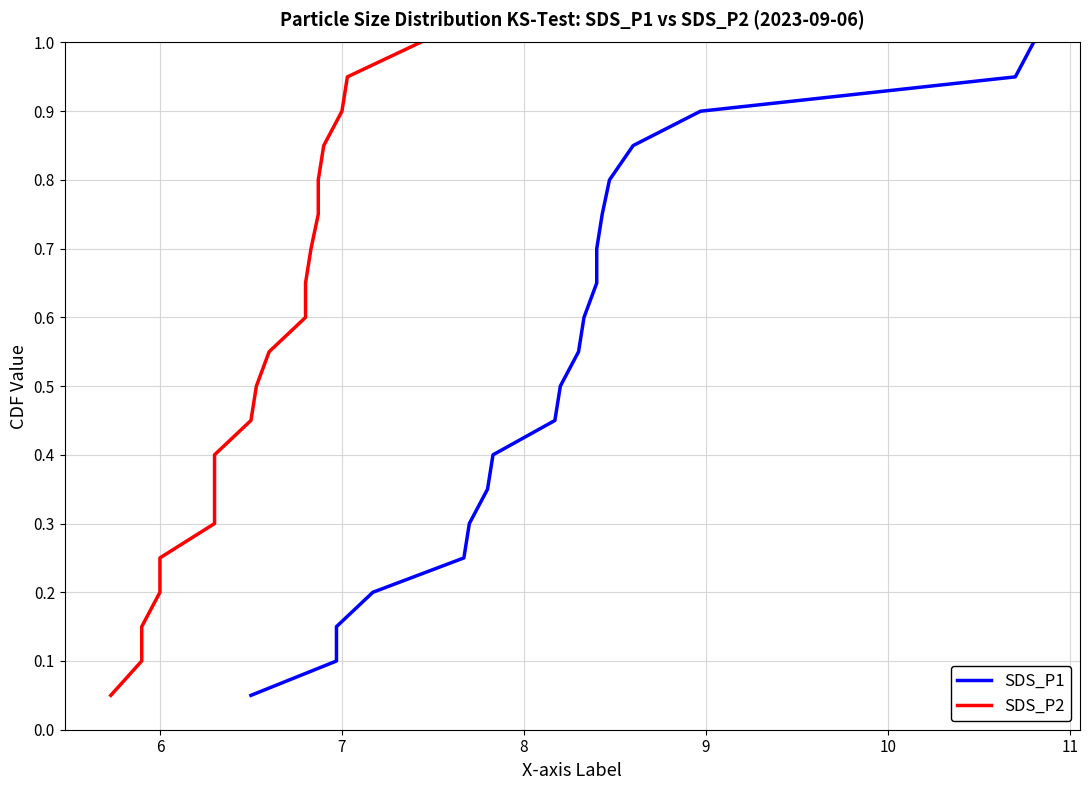

True or false: SDS_P1 and SDS_P2 cross at least once.

False